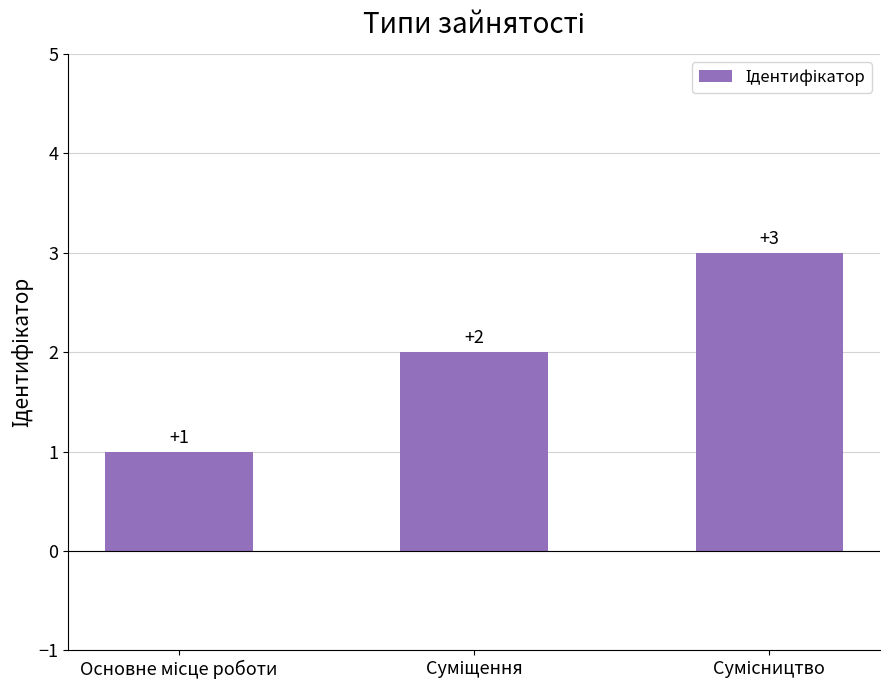

What is the sum of all values?

6